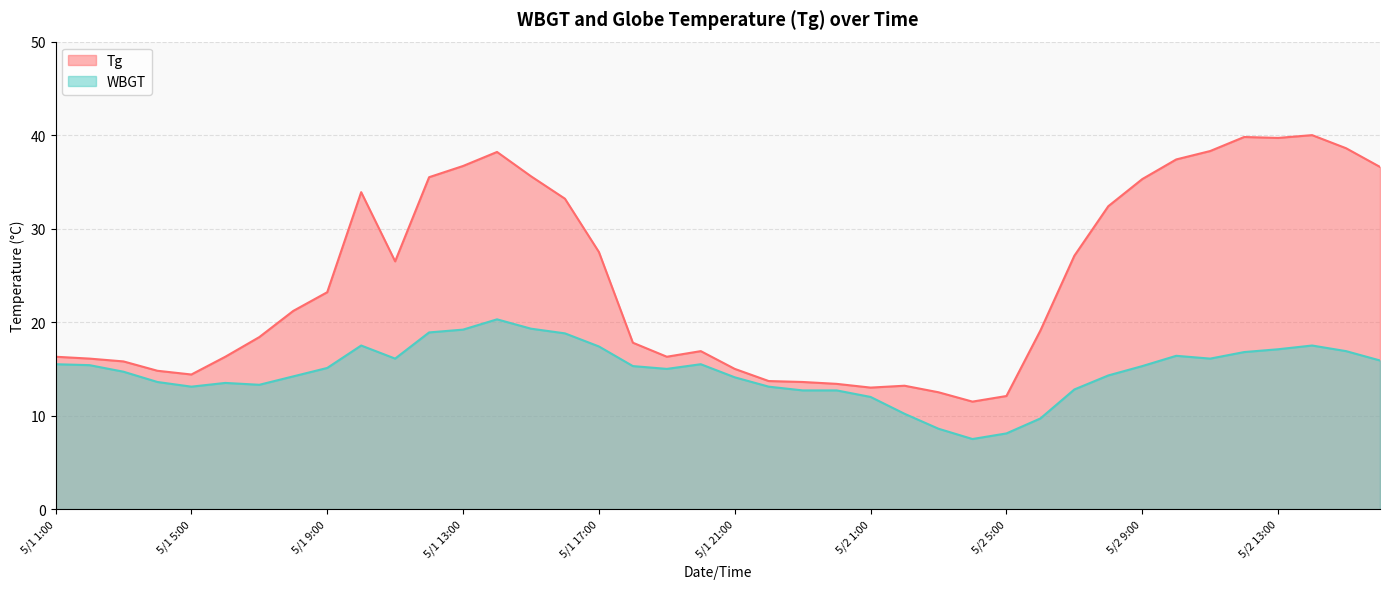

What is the difference between the WBGT values at 5/1 5:00 and 5/2 11:00?

3.0